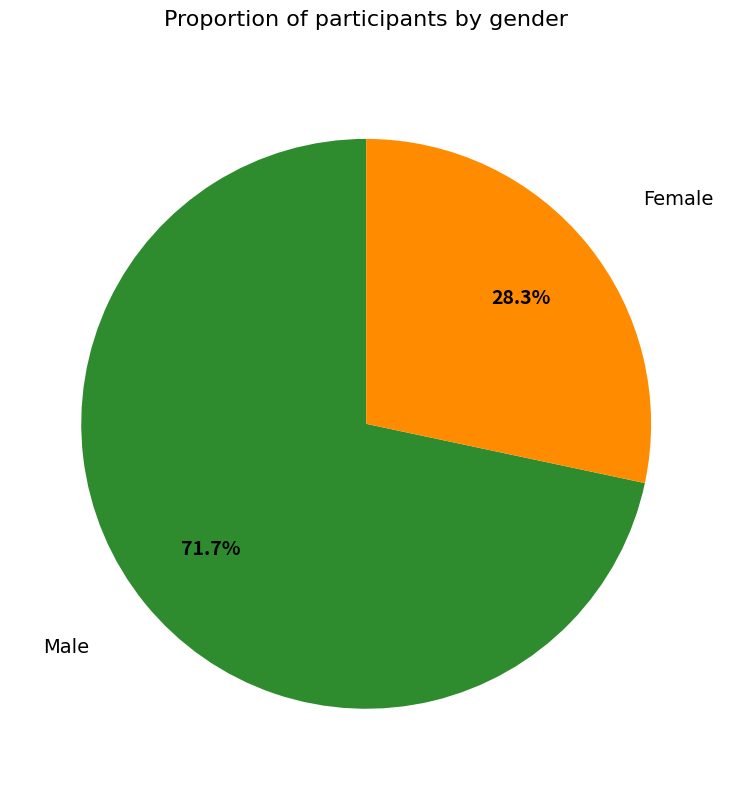

Which has a higher value, Female or Male?

Male